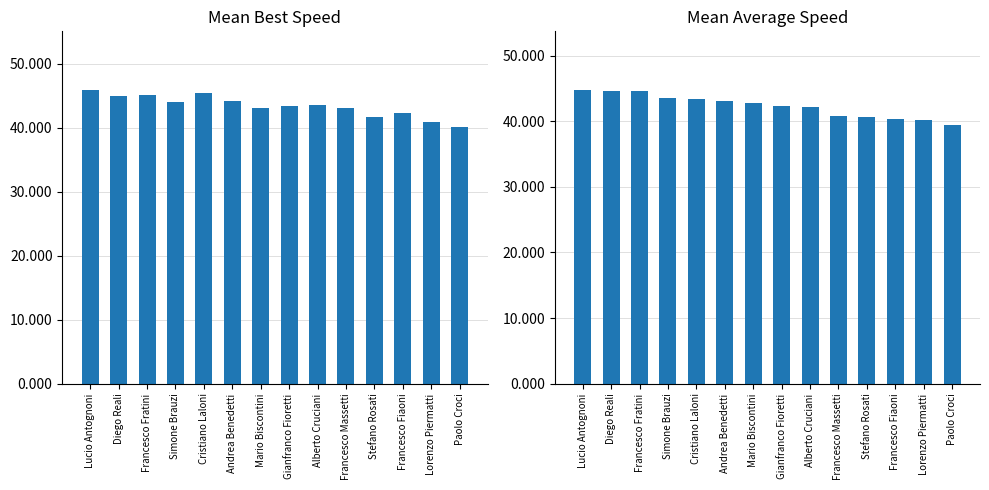

What is the lowest value of the Best Speed series?

40.1